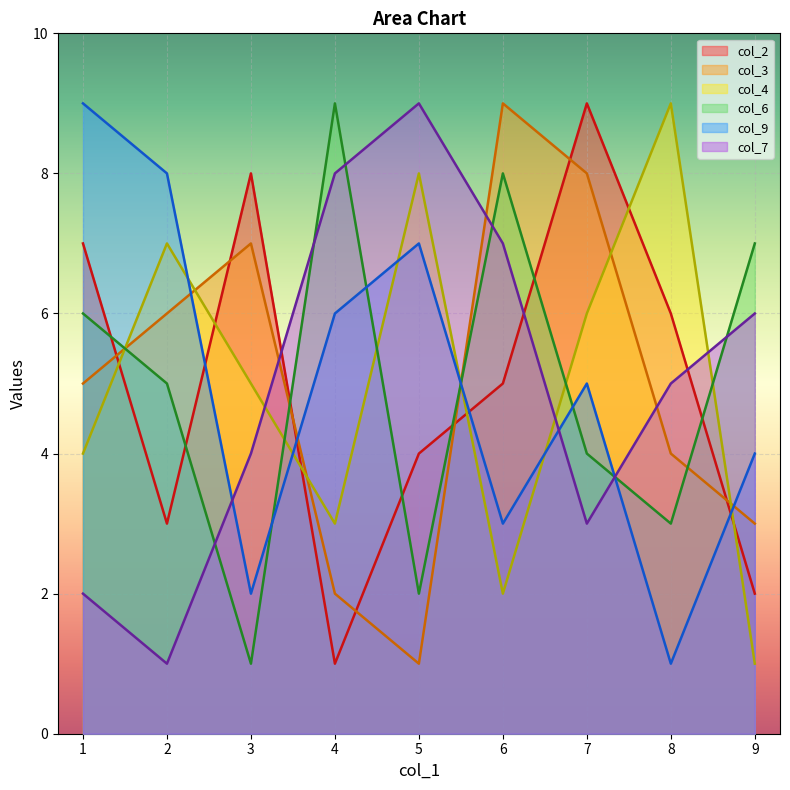

Does the chart display data point markers on the line(s)?

No